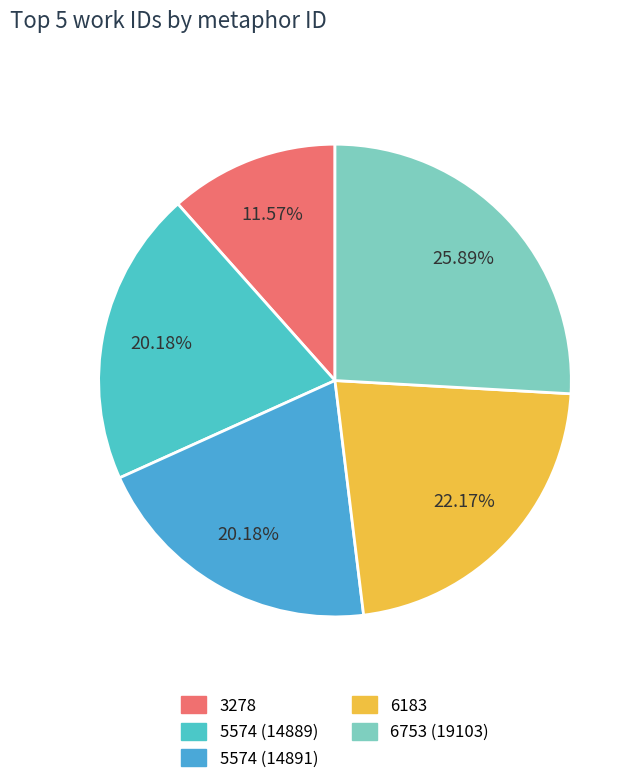

Is it true that 6753 (19103) is 26% of the pie?

True